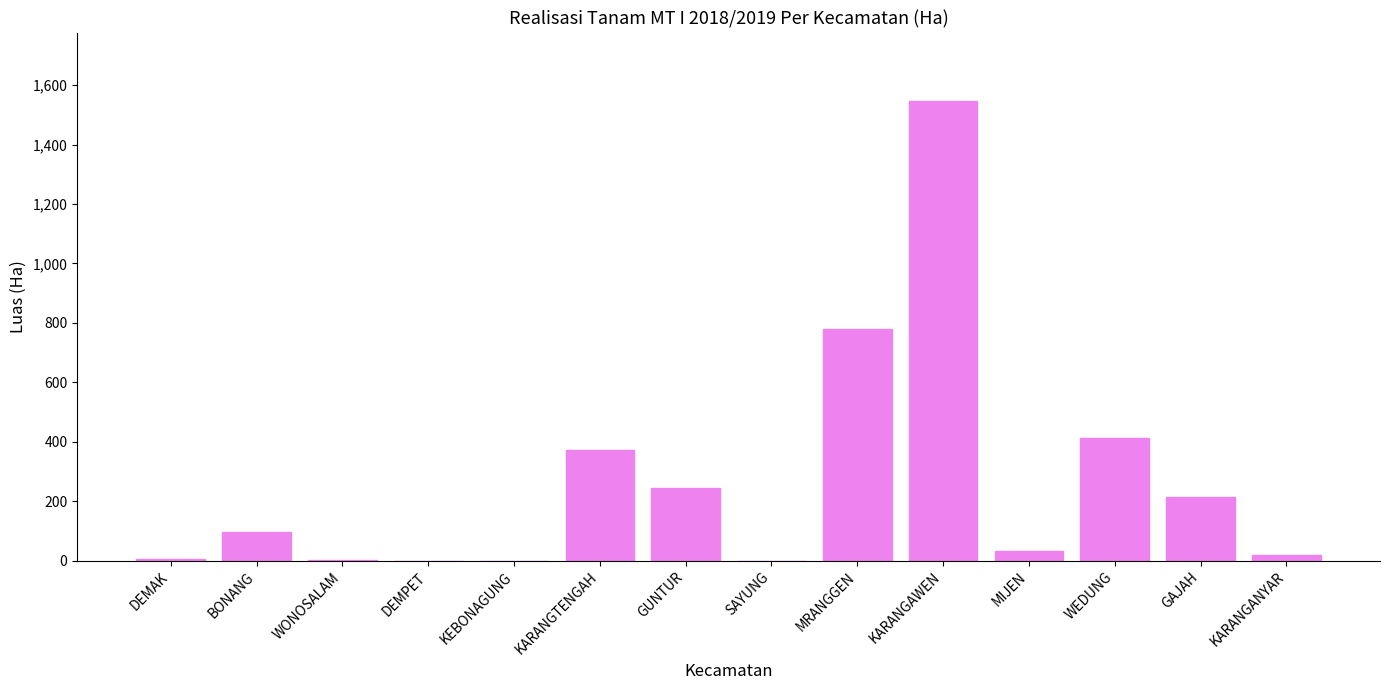

Which category has the highest value across all series?

KARANGAWEN